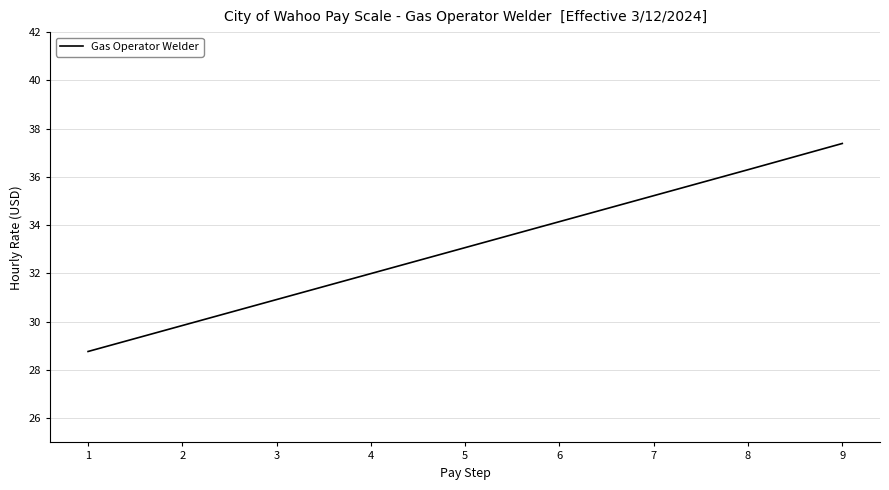

List the labels in order of value, largest first.

9, 8, 7, 6, 5, 4, 3, 2, 1